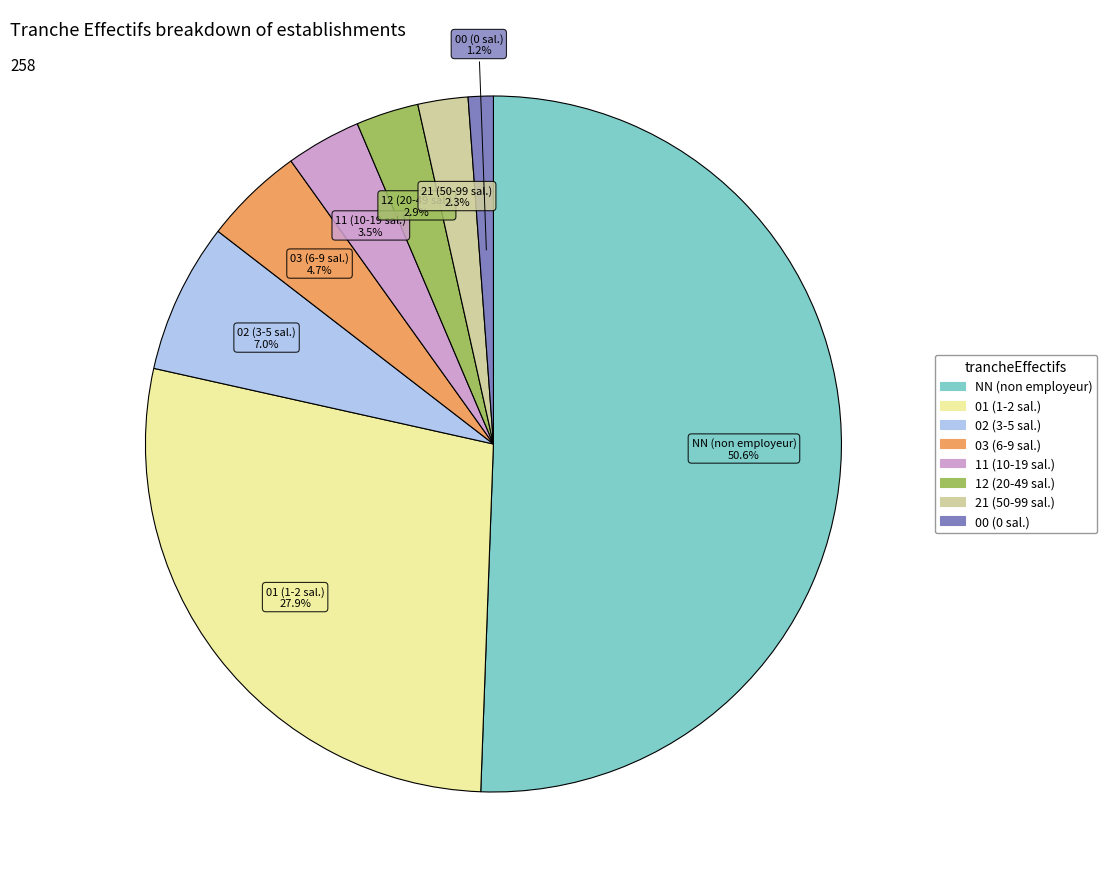

Approximately how many times larger is the value at 11 compared to 21?

1.5